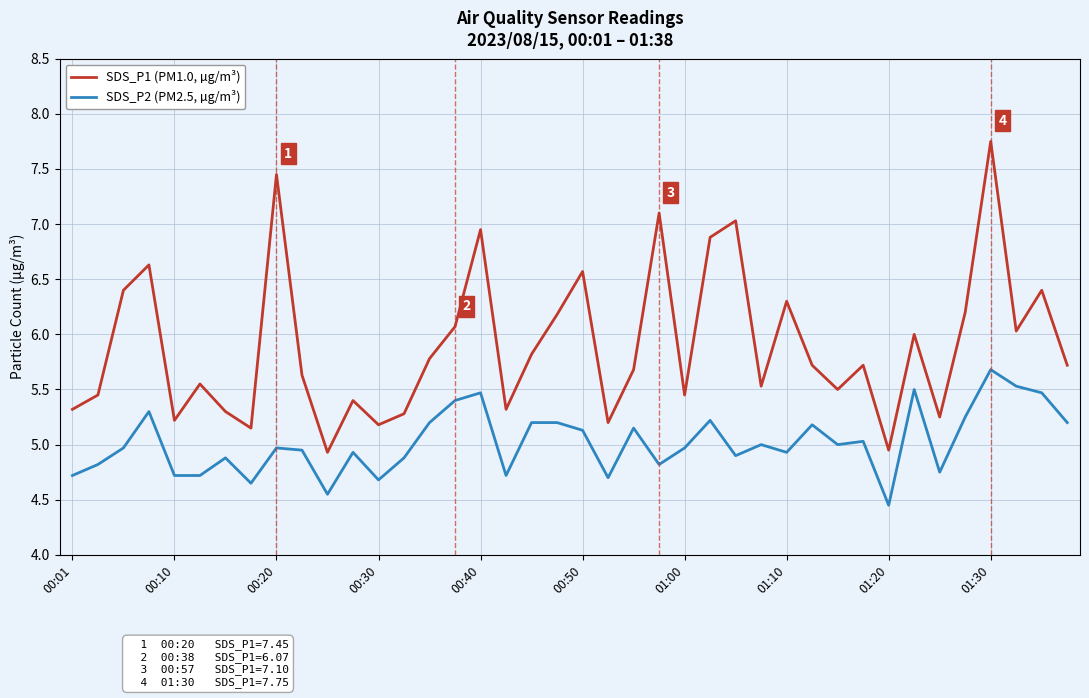

True or false: SDS_P2 (PM2.5, µg/m³) has more than 1 interior local peaks.

True